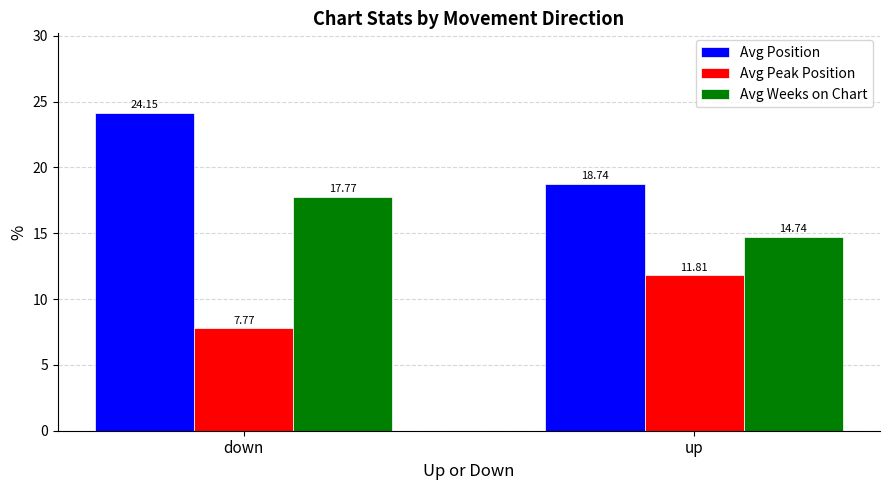

Rank the series at down from highest to lowest value.

Avg Position, Avg Weeks on Chart, Avg Peak Position